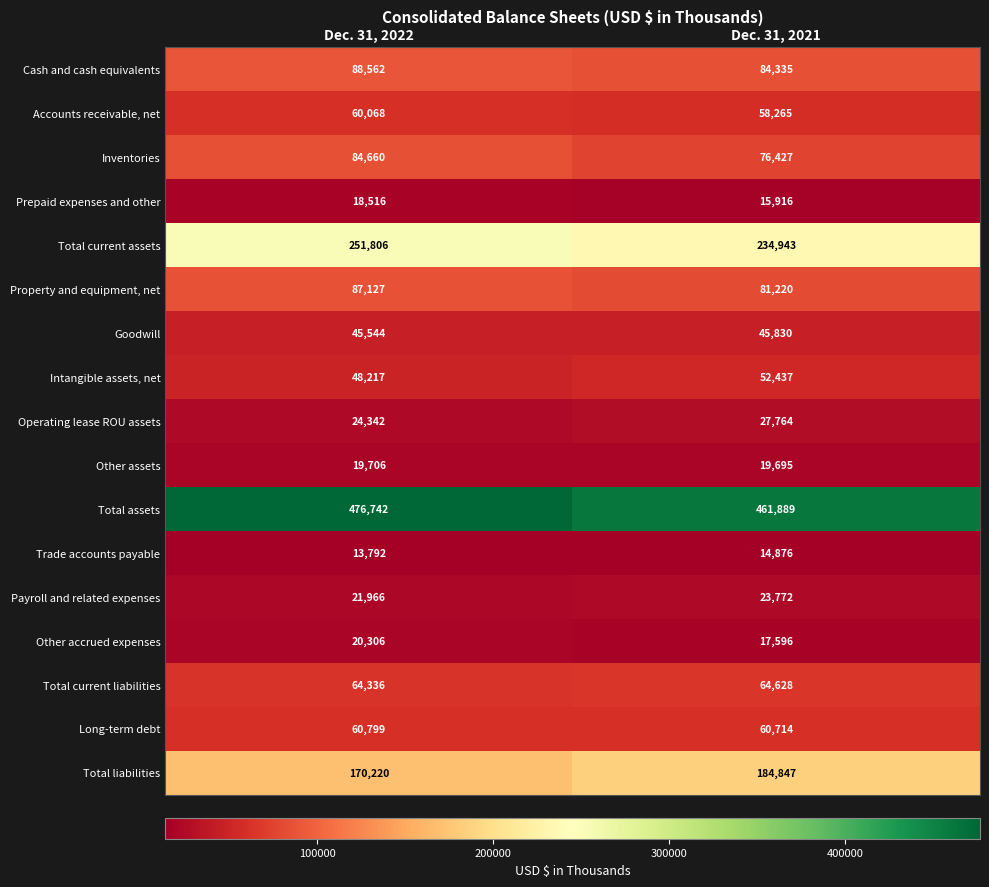

At which label is Trade accounts payable closest to 14334?

Dec. 31, 2022